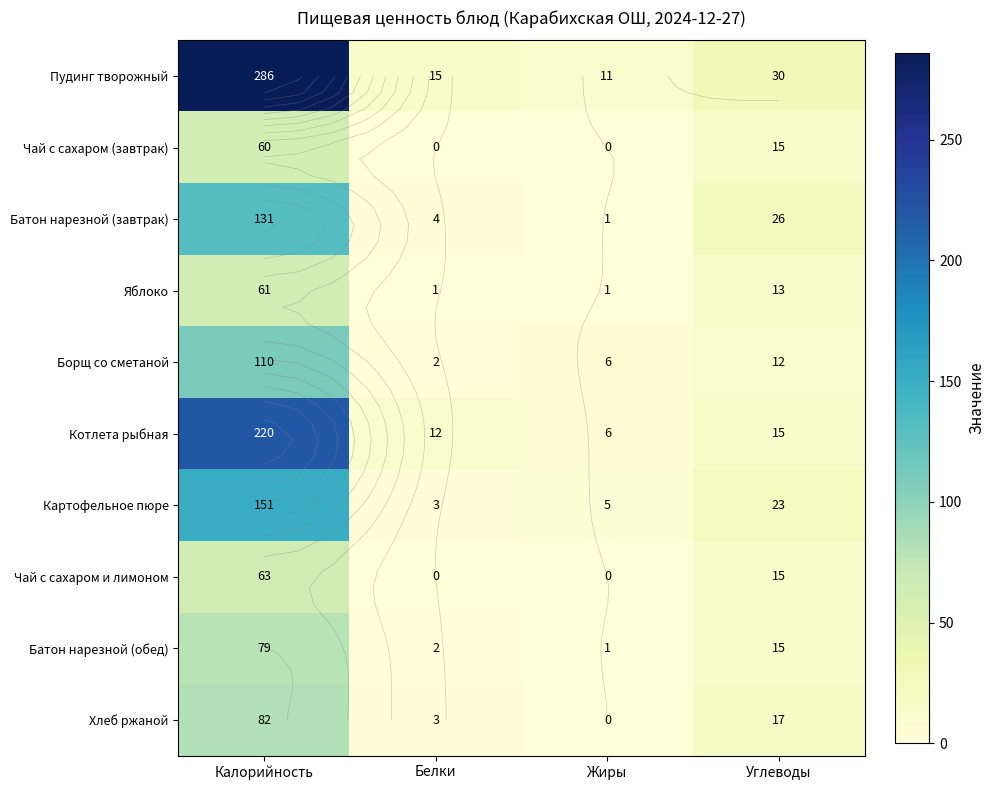

How many data points in Котлета рыбная are above 15?

1